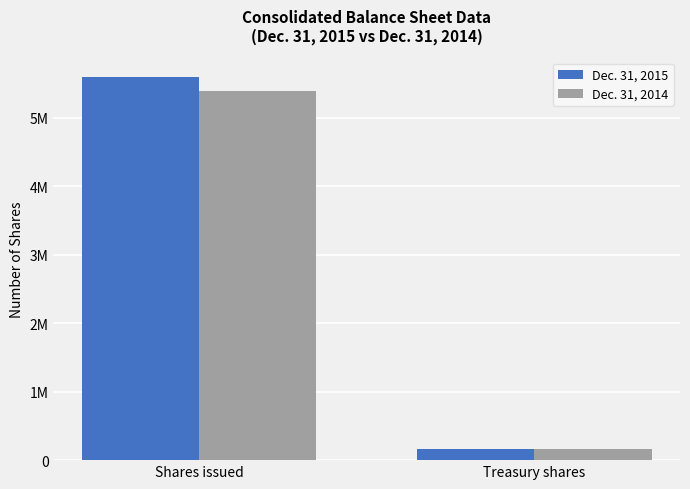

What is the greatest value displayed?

5605203